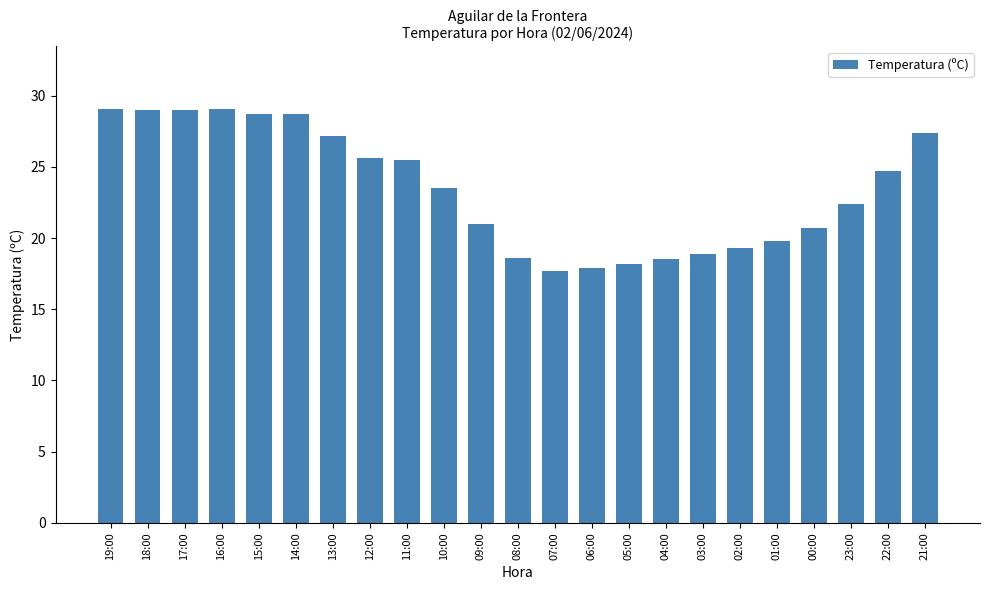

What is the smallest value displayed?

17.7